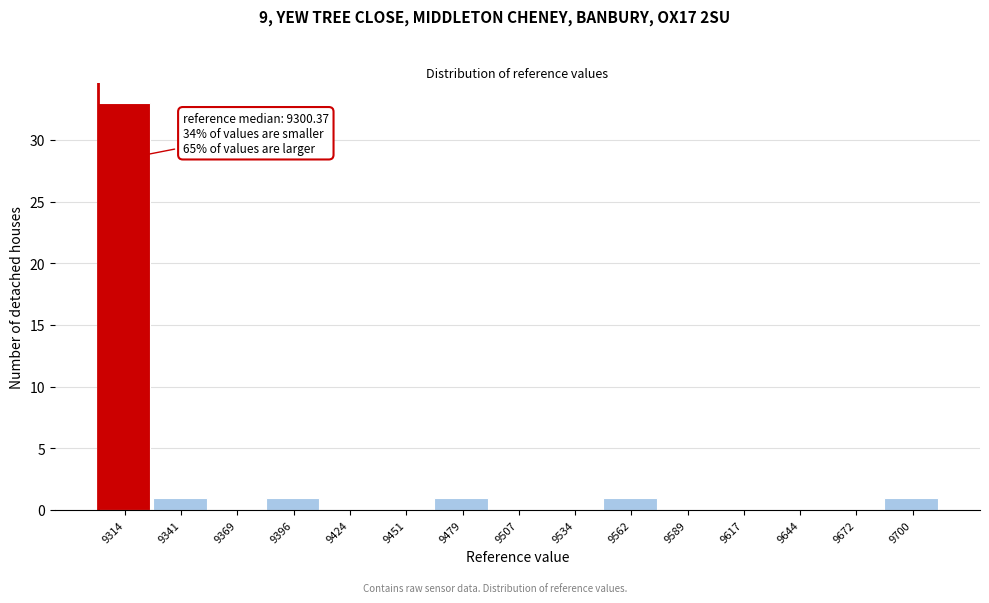

Which range on the x-axis has the tallest bar?

9300 to 9325